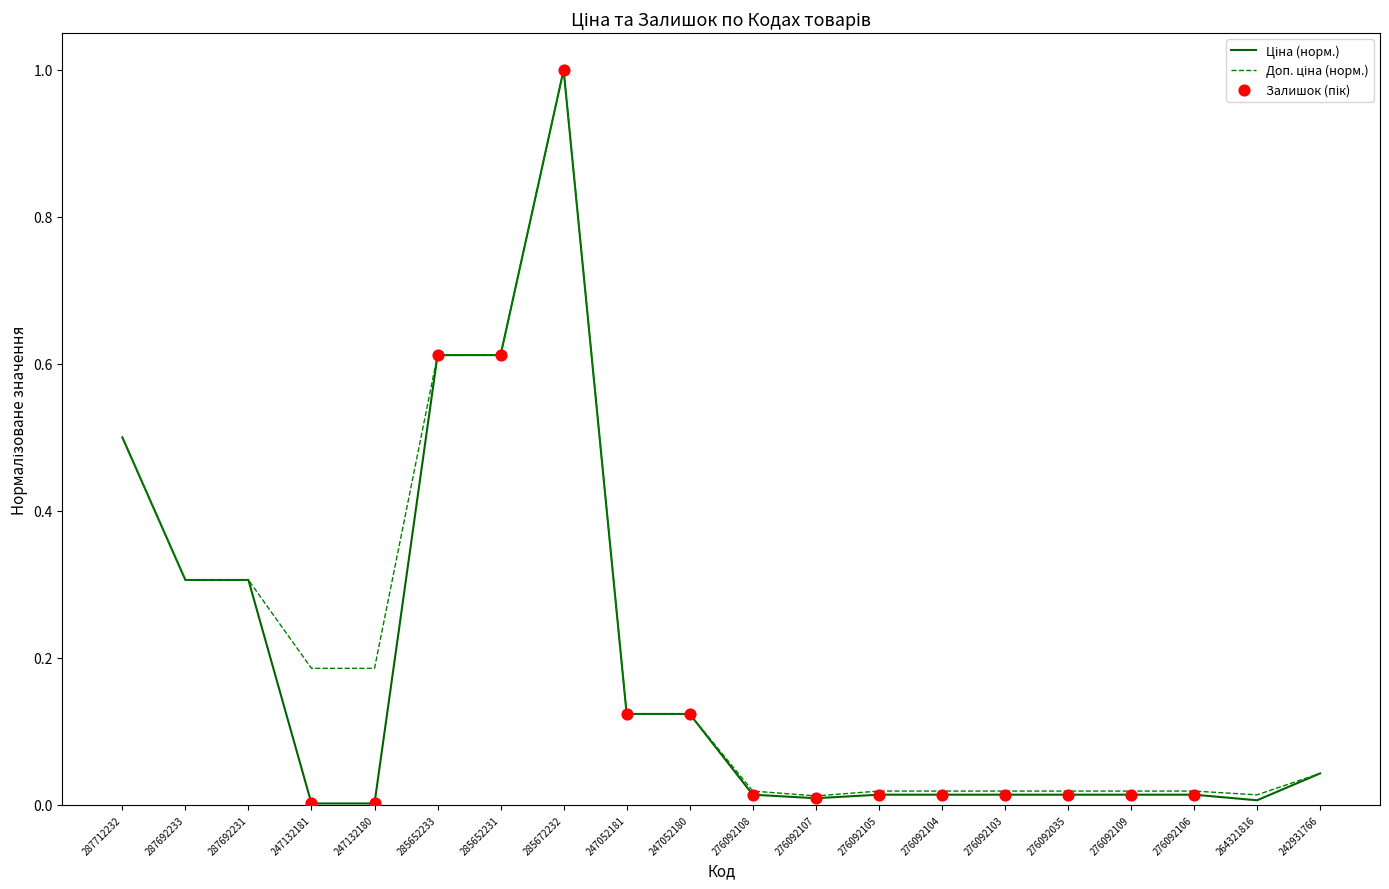

At which category is the sum across all series the highest?

285672232